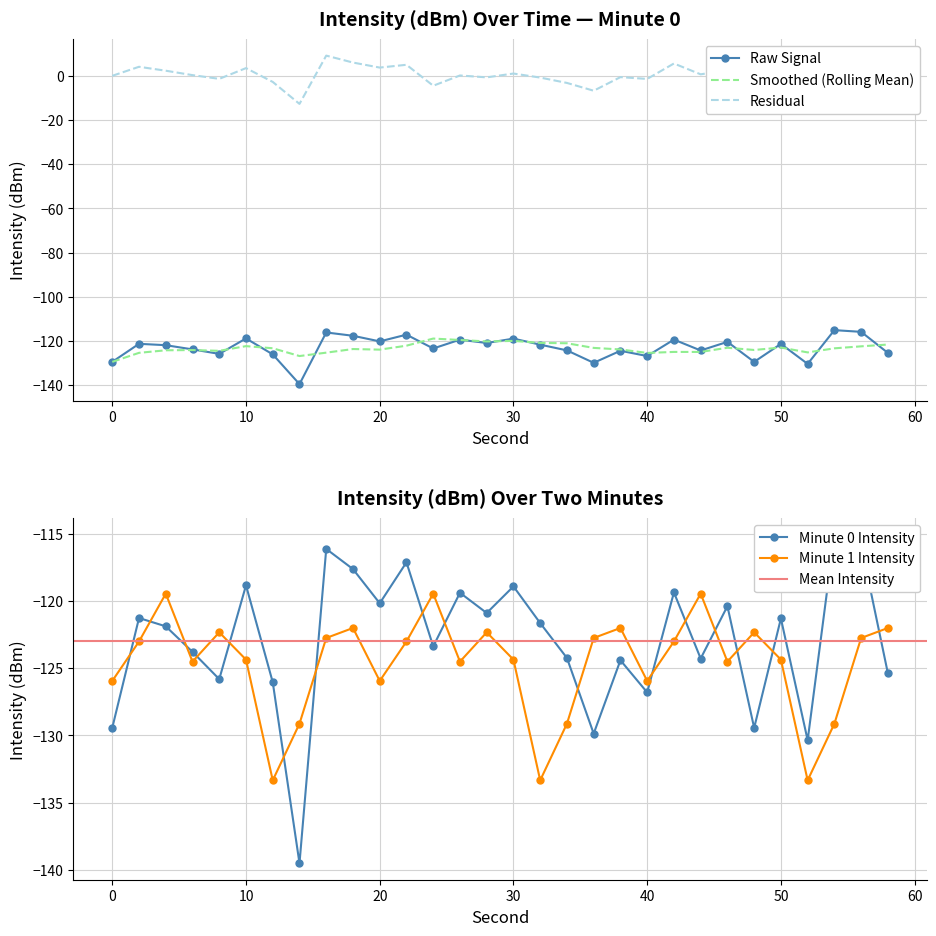

True or false: Smoothed (Rolling Mean) and Residual cross at least once.

False